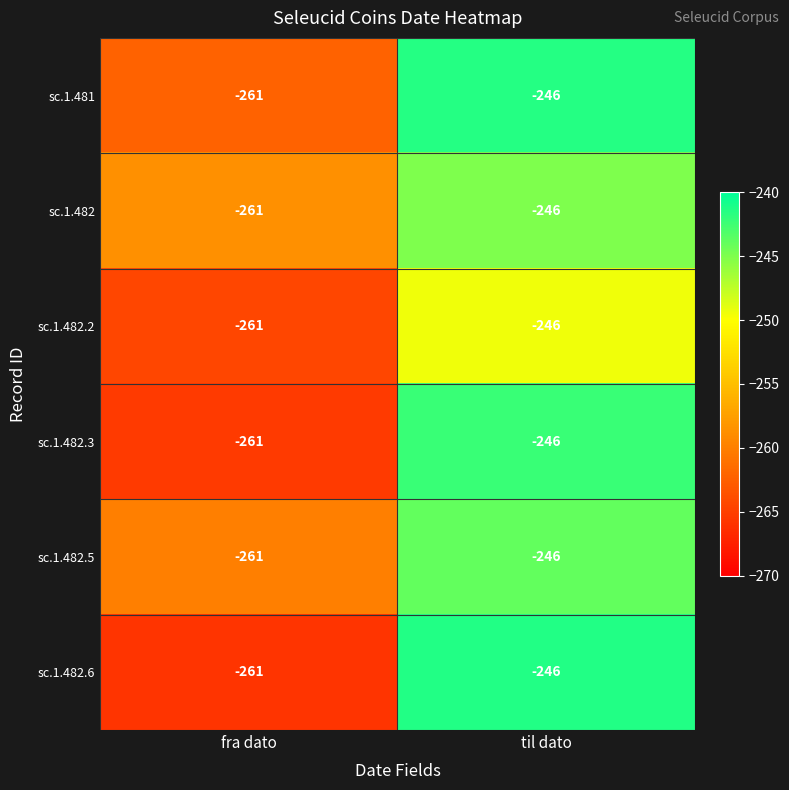

Reading right to left, list all the values displayed in this chart.

sc.1.481: til dato=-246	fra dato=-261
sc.1.482: til dato=-246	fra dato=-261
sc.1.482.2: til dato=-246	fra dato=-261
sc.1.482.3: til dato=-246	fra dato=-261
sc.1.482.5: til dato=-246	fra dato=-261
sc.1.482.6: til dato=-246	fra dato=-261